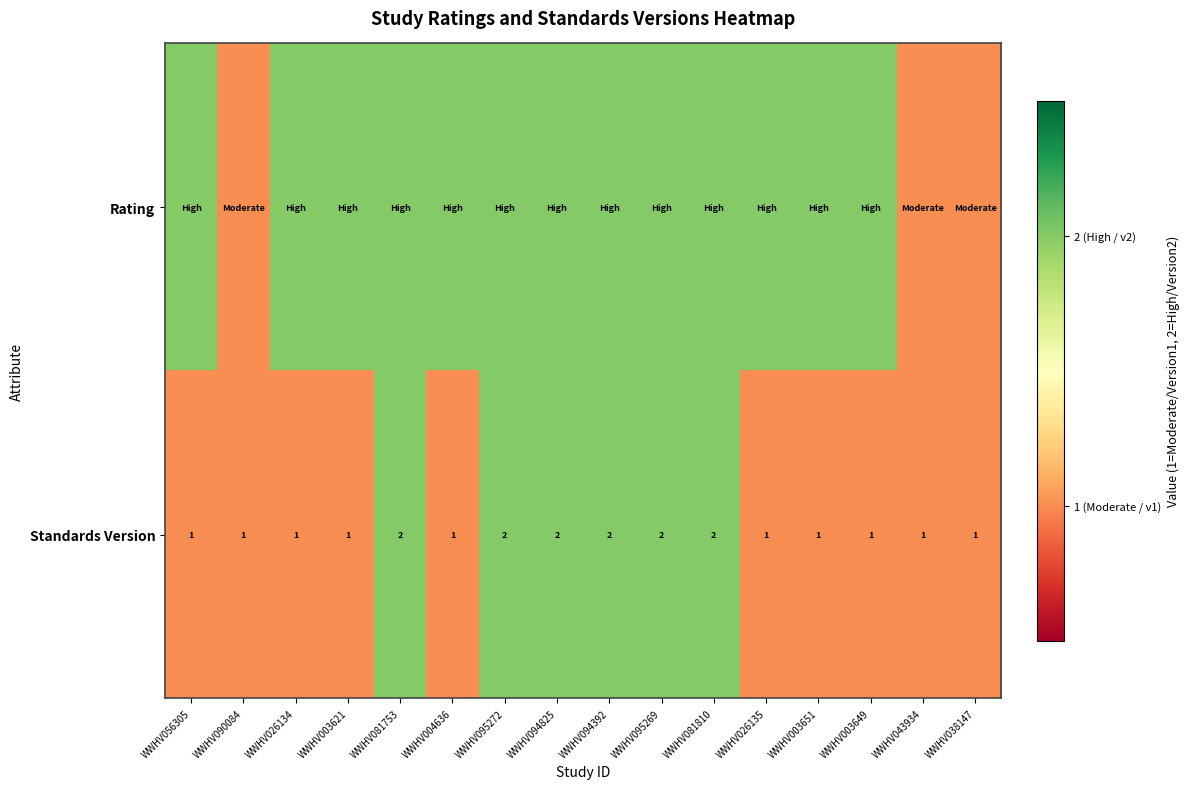

At how many categories does at least one series exceed 1?

13